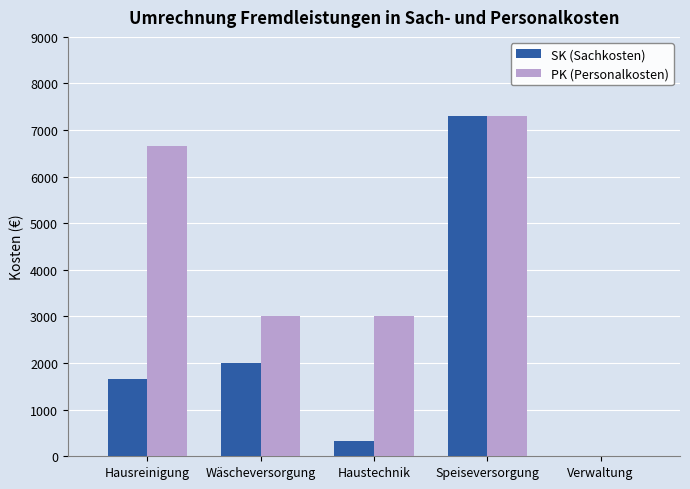

At which category does the chart reach its peak across all series?

Speiseversorgung